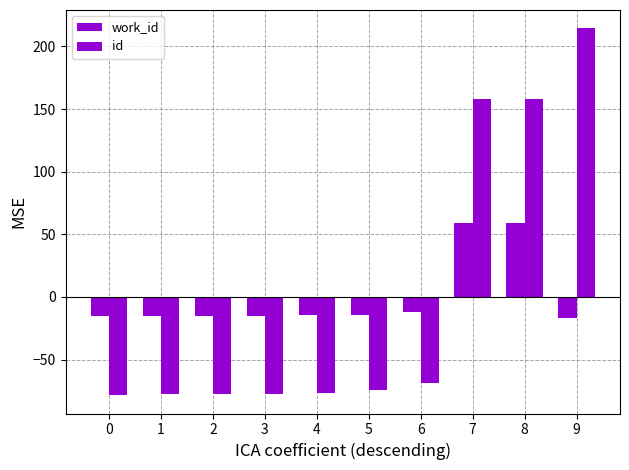

How many values in id are above zero?

3